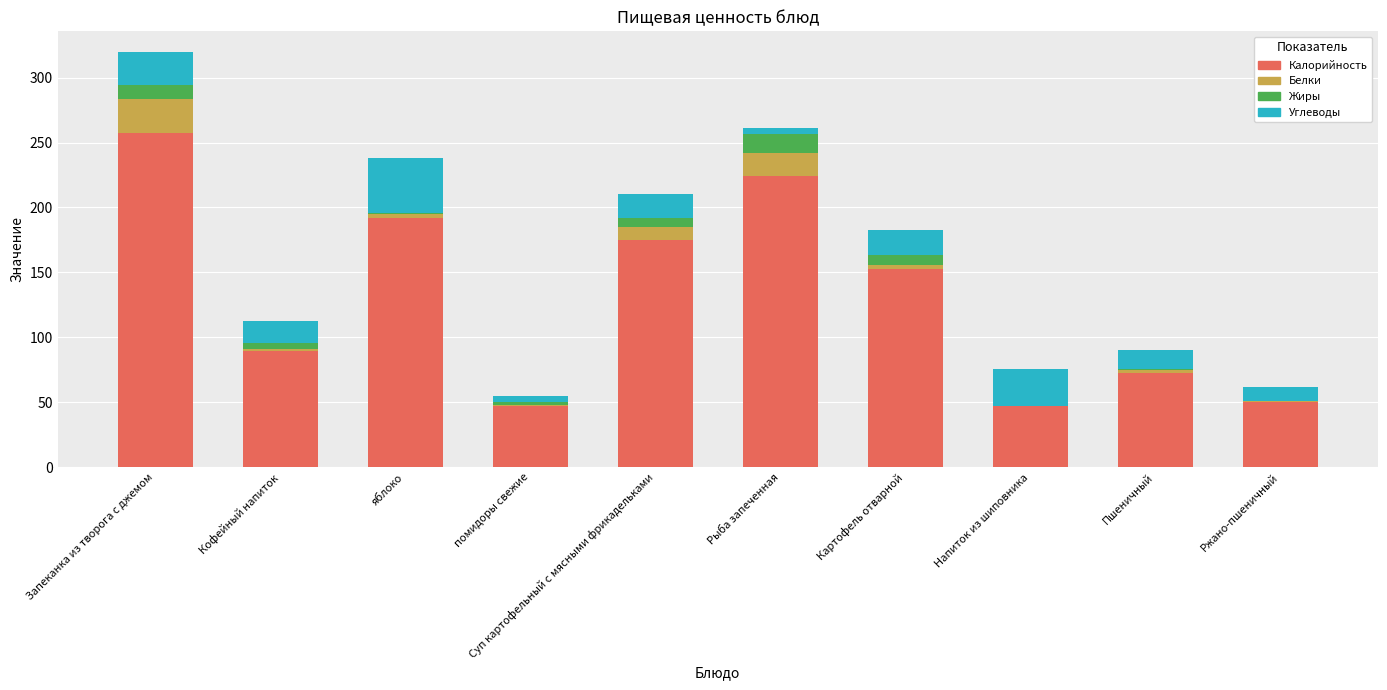

What is the approximate value of Калорийность at Запеканка из творога с джемом?

257.4